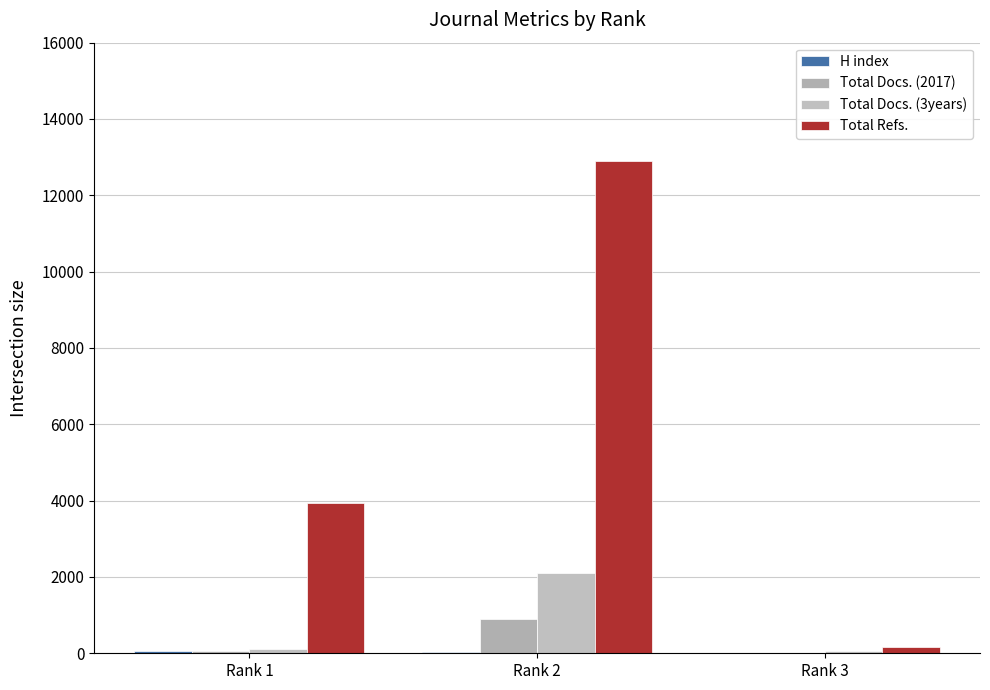

True or false: H index has a value of 9 at Rank 2.

False